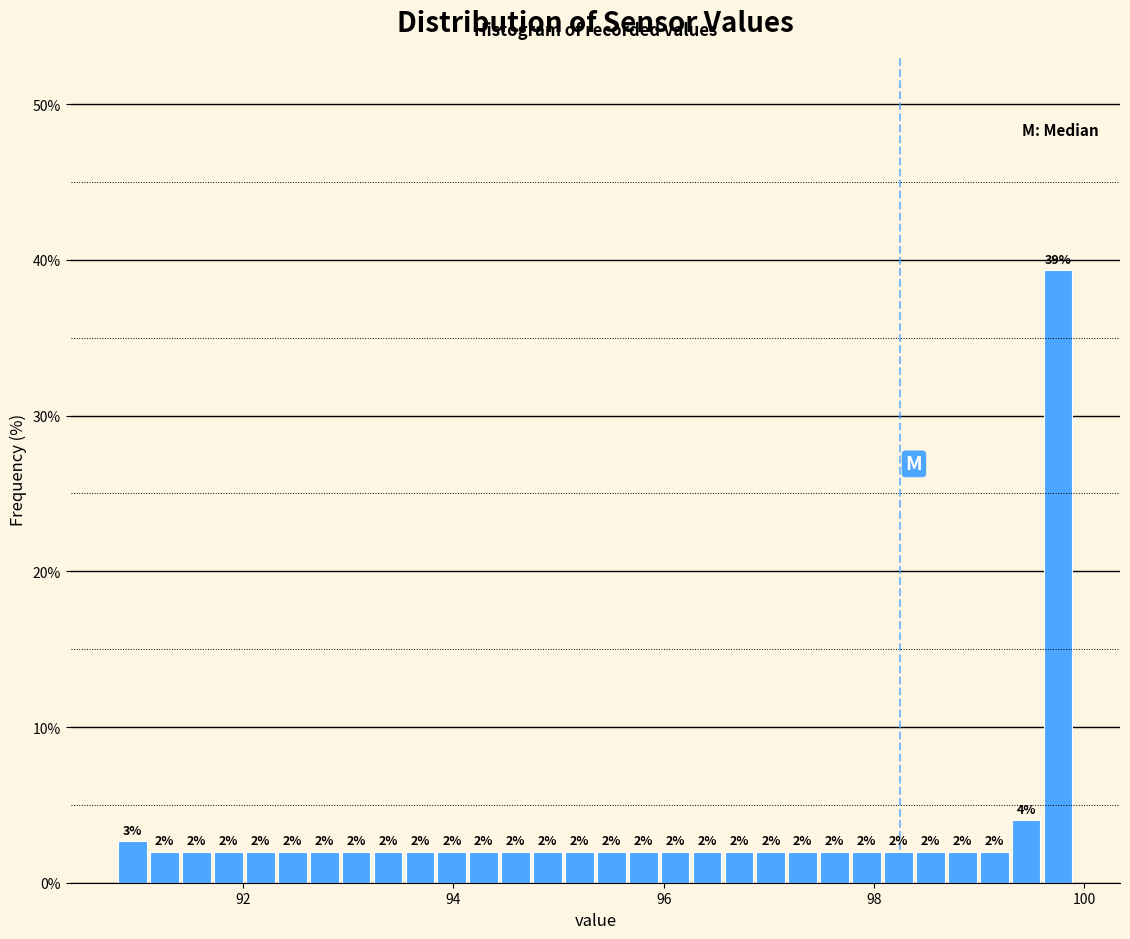

Read against the x-axis, roughly where is the centre of the tallest bar?

99.8